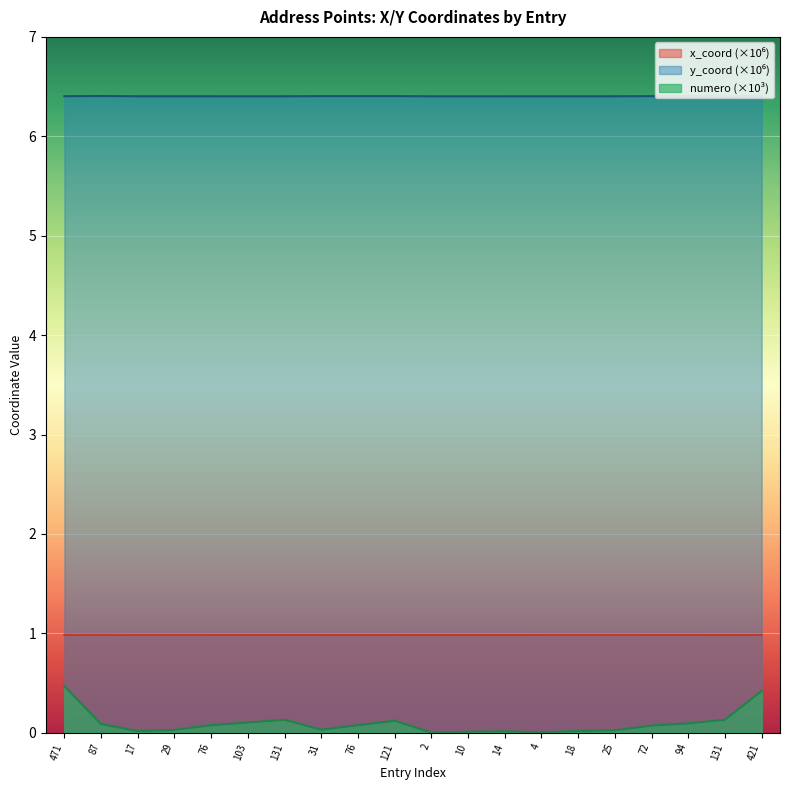

At which category is the sum across all series the highest?

471